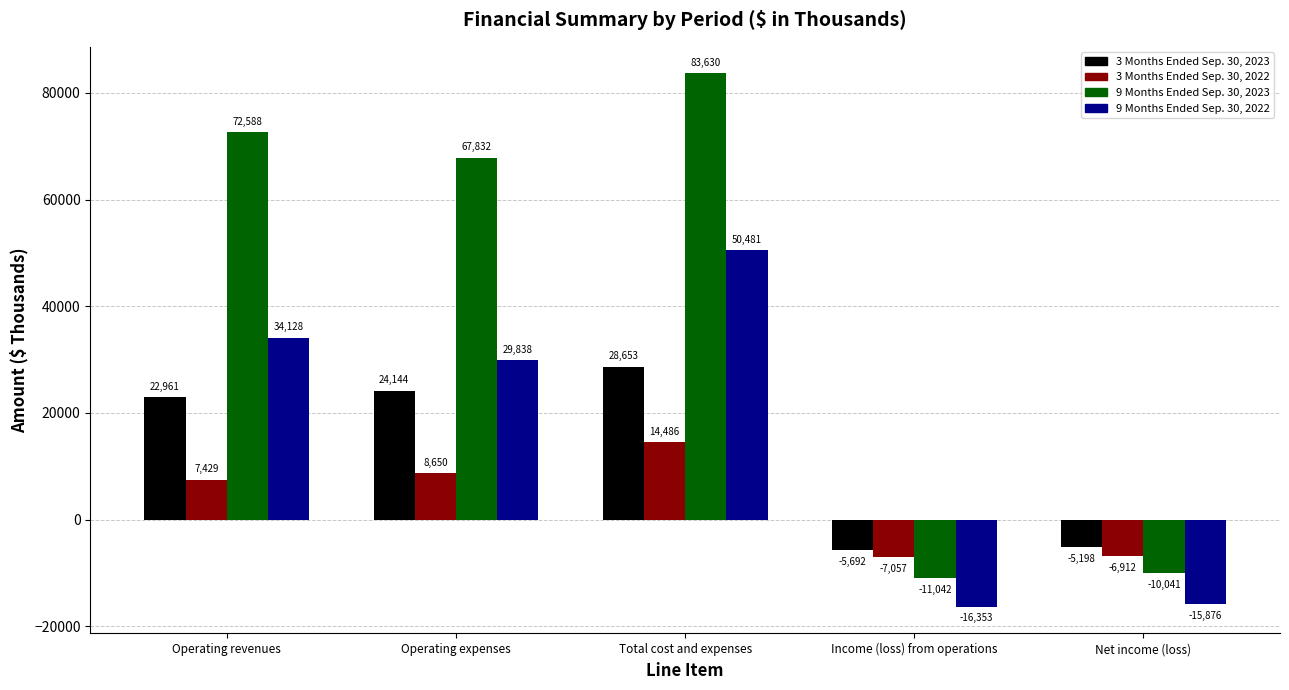

What is the total value across all series at Operating expenses?

130464